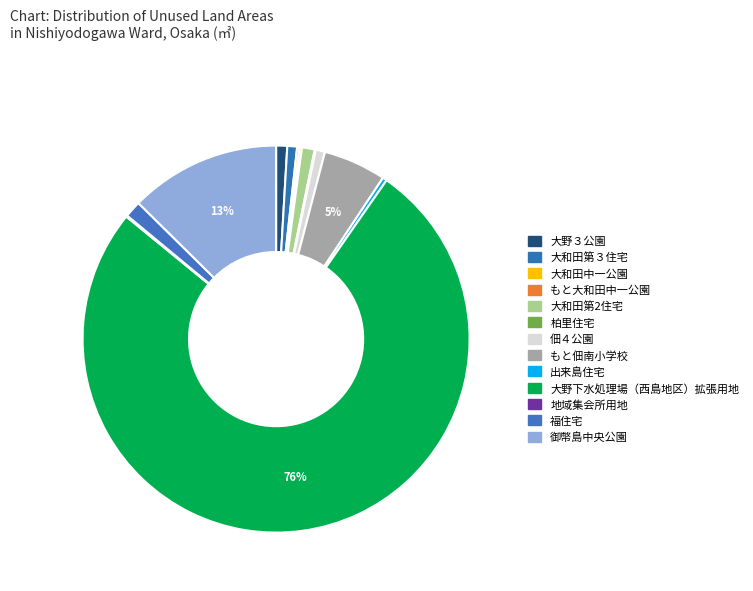

To the nearest percent, what is the combined percentage of もと大和田中一公園 and 大野下水処理場（西島地区）拡張用地?

76%